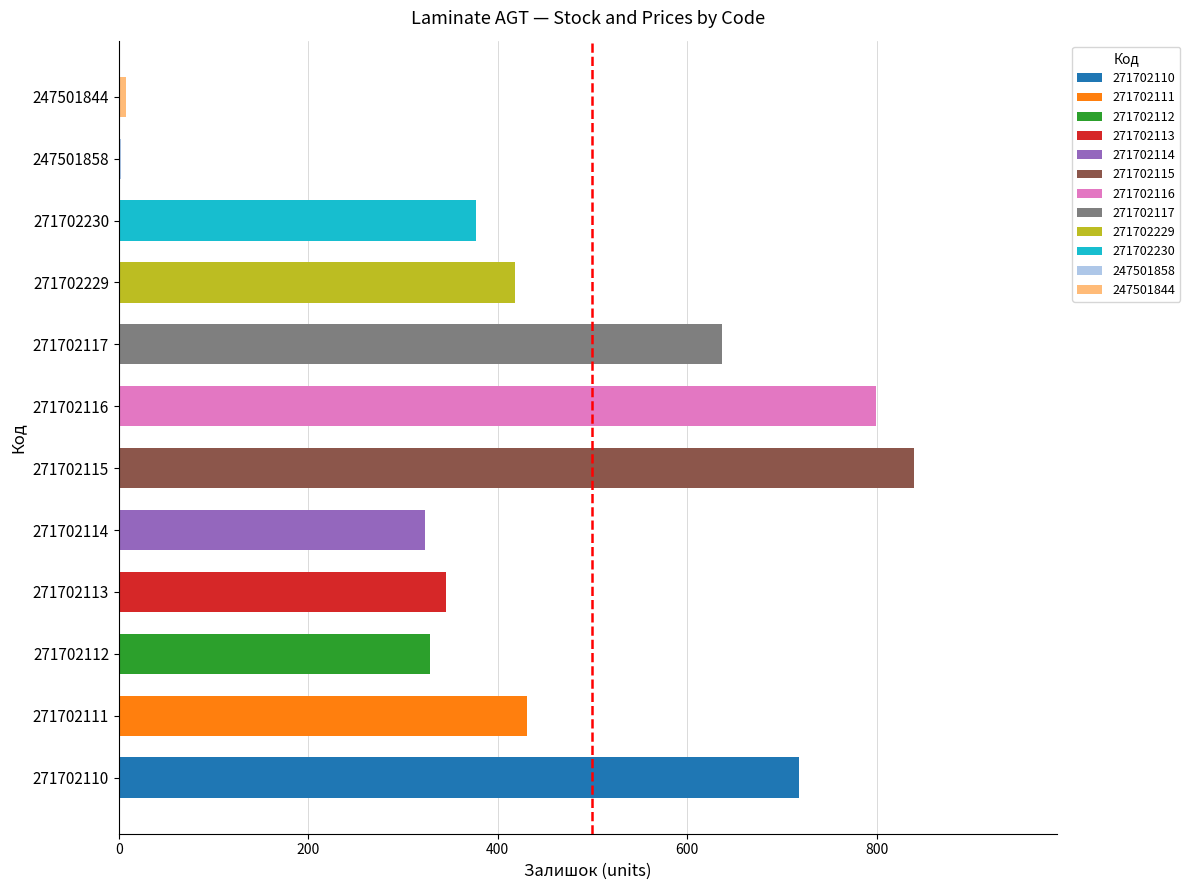

Reading bottom to top, what are all the values shown in this chart?

271702110=718	271702111=431	271702112=328	271702113=345	271702114=323	271702115=839	271702116=799	271702117=637	271702229=418	271702230=377	247501858=2	247501844=7